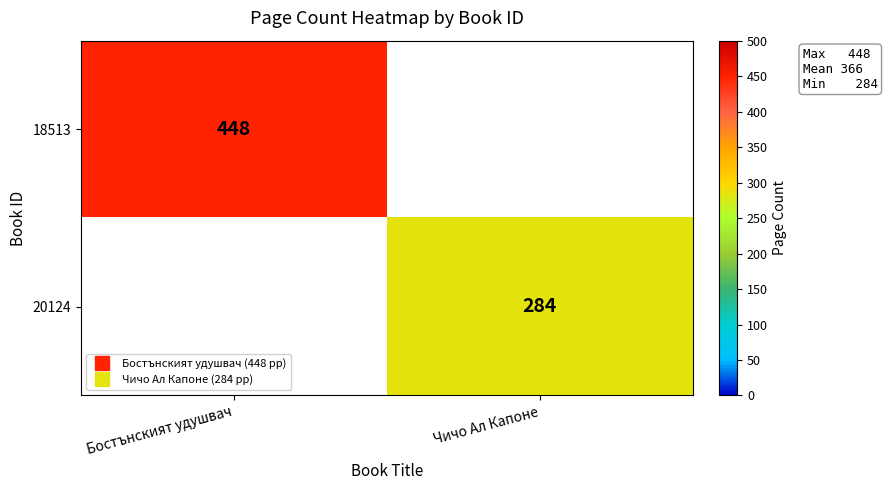

How many distinct data groups are displayed?

2